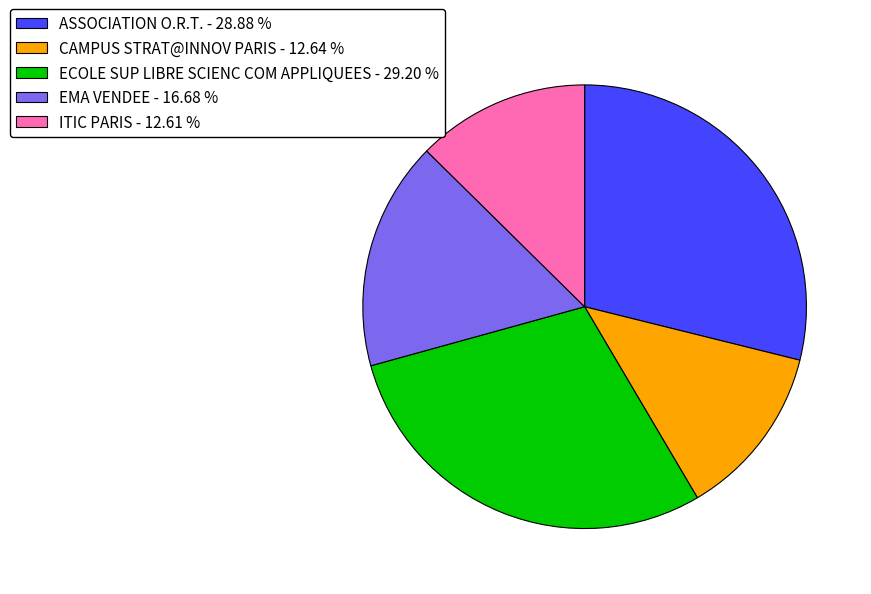

Does ASSOCIATION O.R.T. - 28.88 % represent more than half of the total?

No